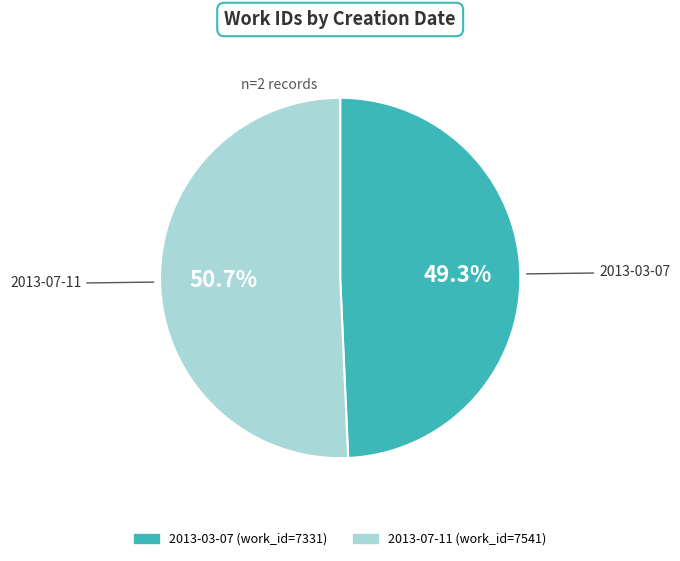

True or false: 2013-03-07 accounts for 61% of the total.

False